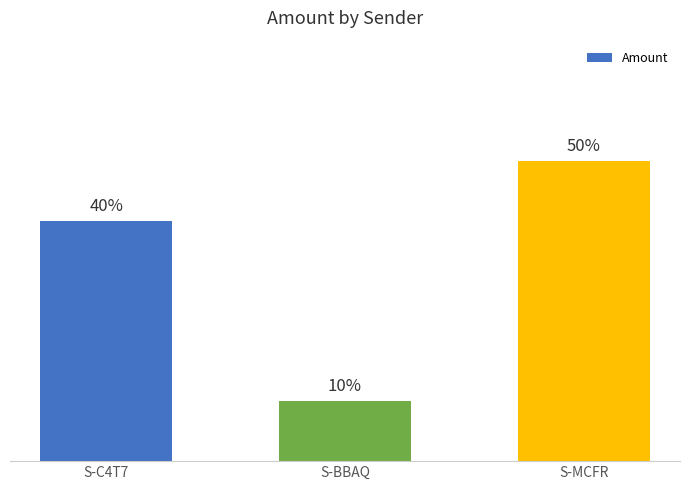

Does the chart contain any negative values?

No